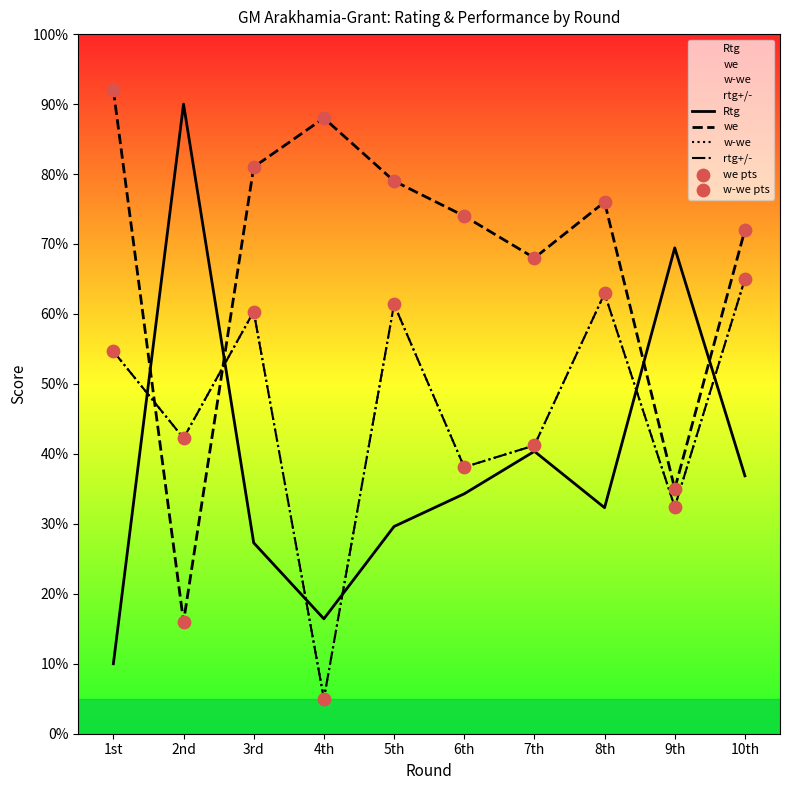

Which series contains the highest Y value?

we